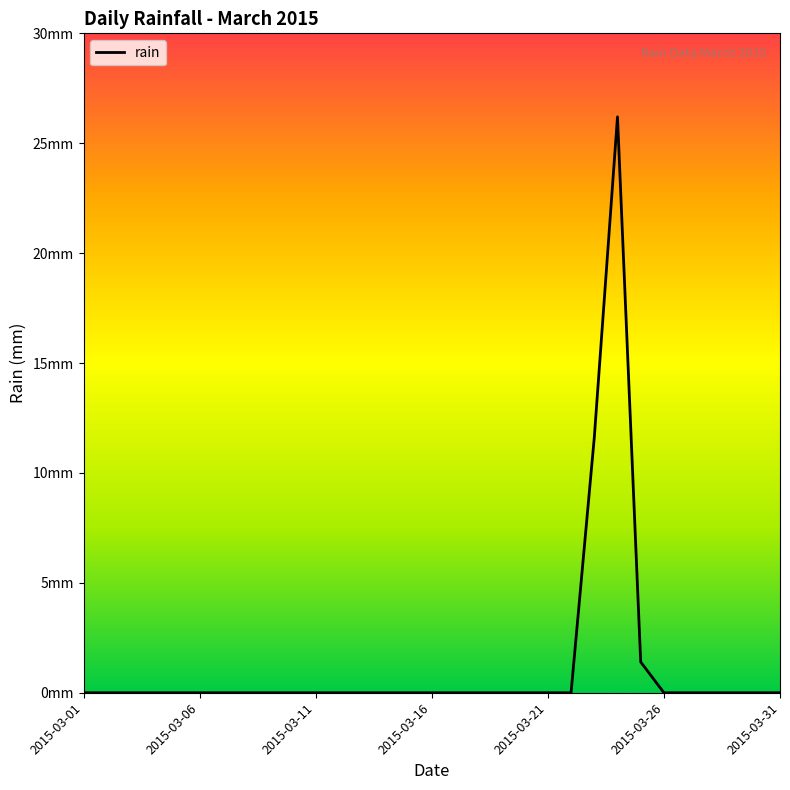

What is the sum of all values?

39.2